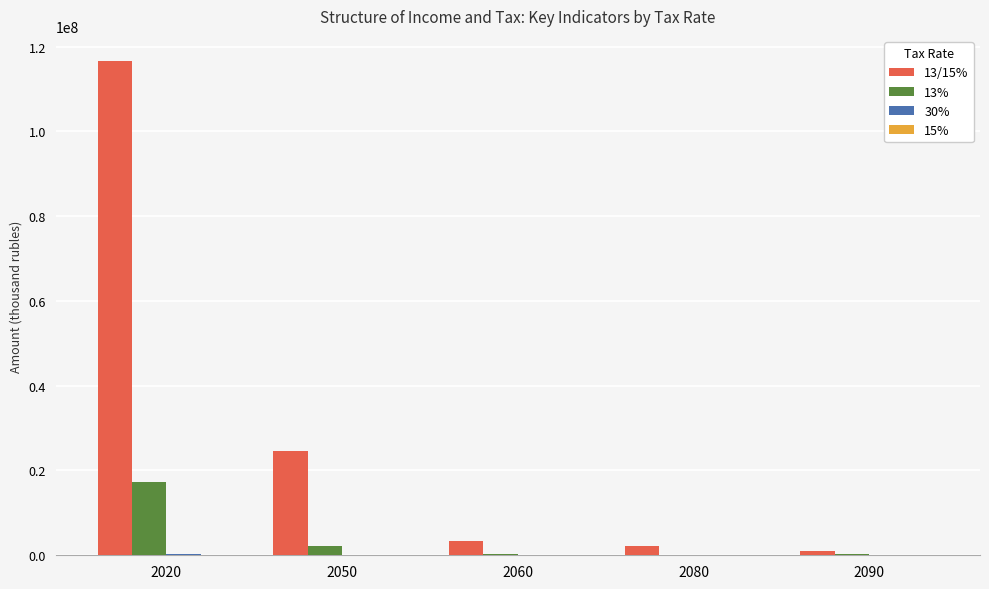

At which category is the sum across all series the highest?

2020